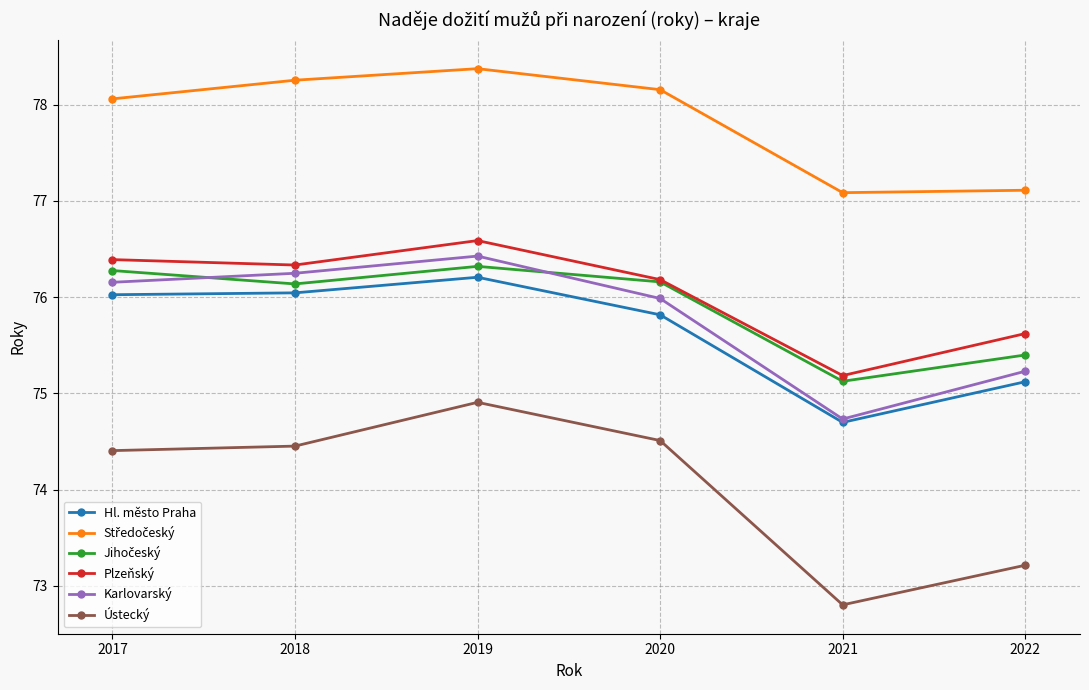

The value of Hl. město Praha at 2018 is 76.0. True or false?

True